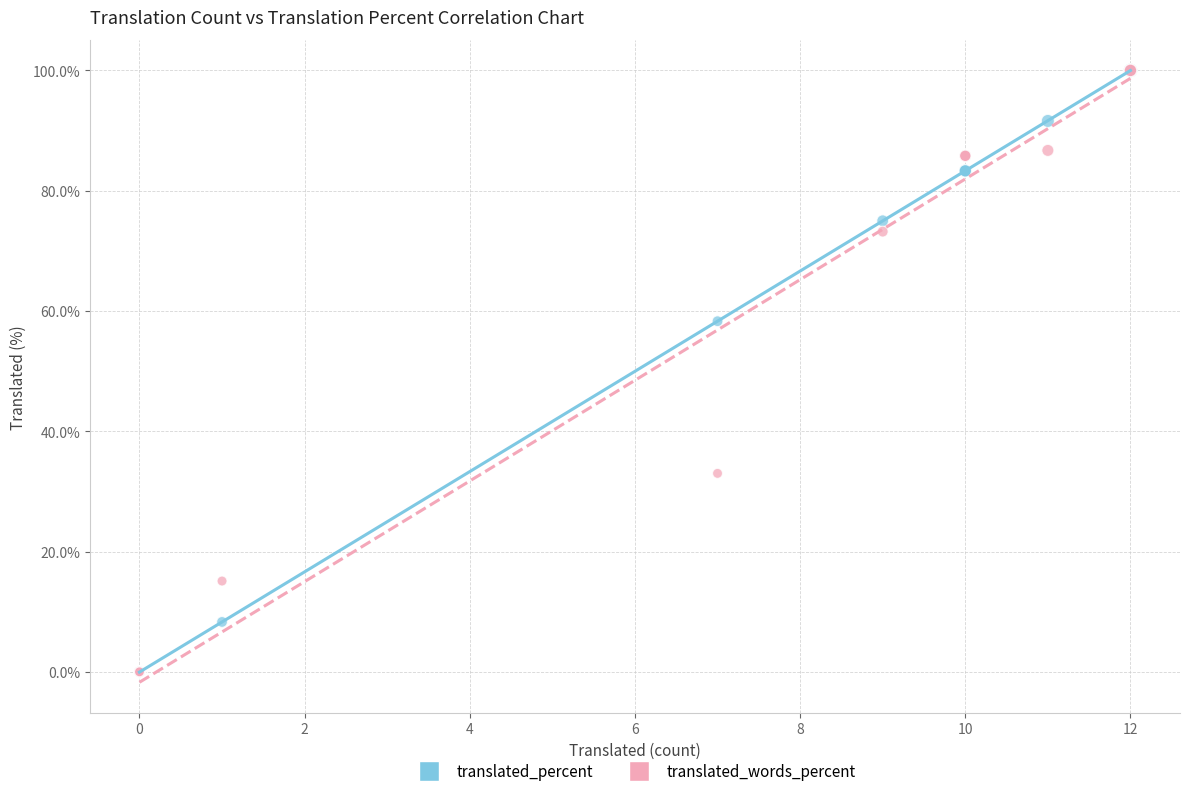

What are all the series names shown in the legend?

translated_percent, translated_words_percent